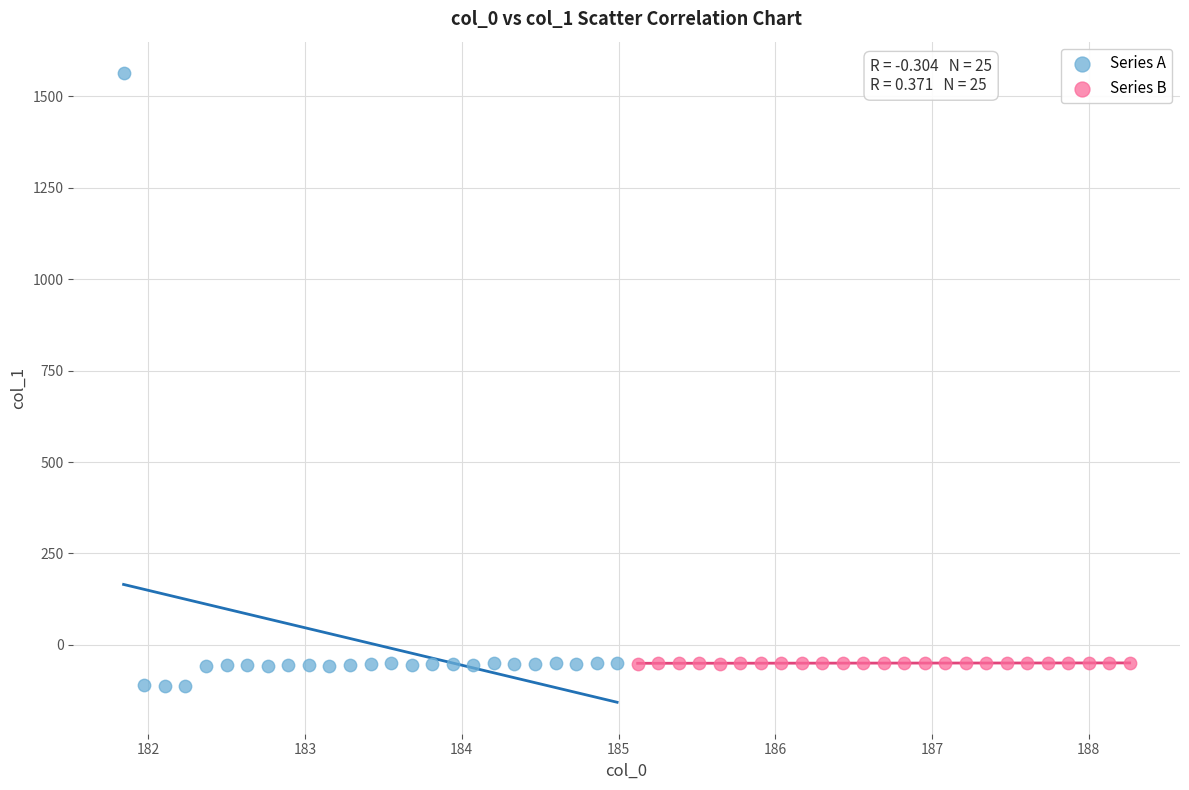

Which series reaches the maximum Y coordinate?

Series A